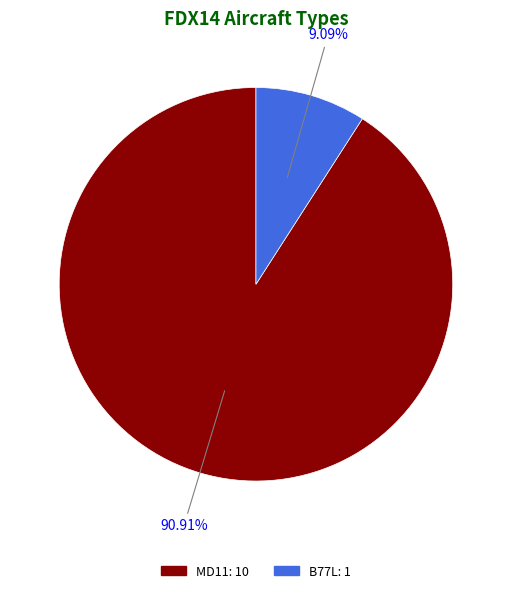

How many segments does this pie chart have?

2